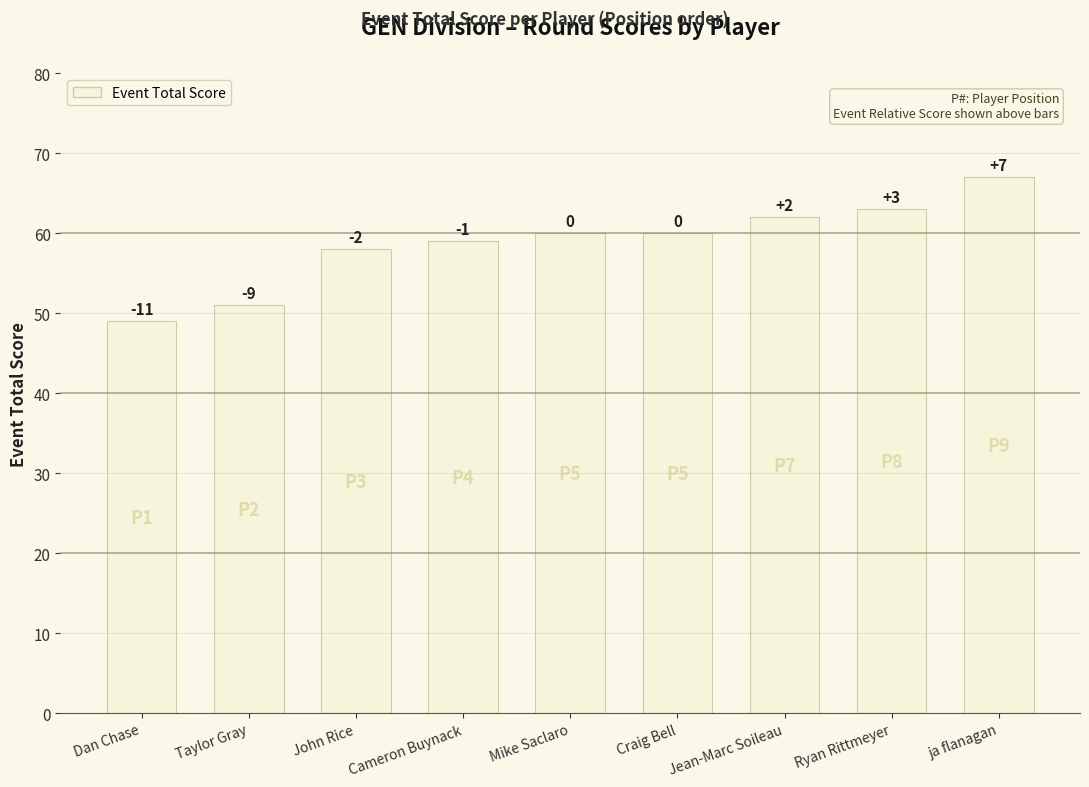

What is the ratio of the value at ja flanagan to the value at Craig Bell?

1.1